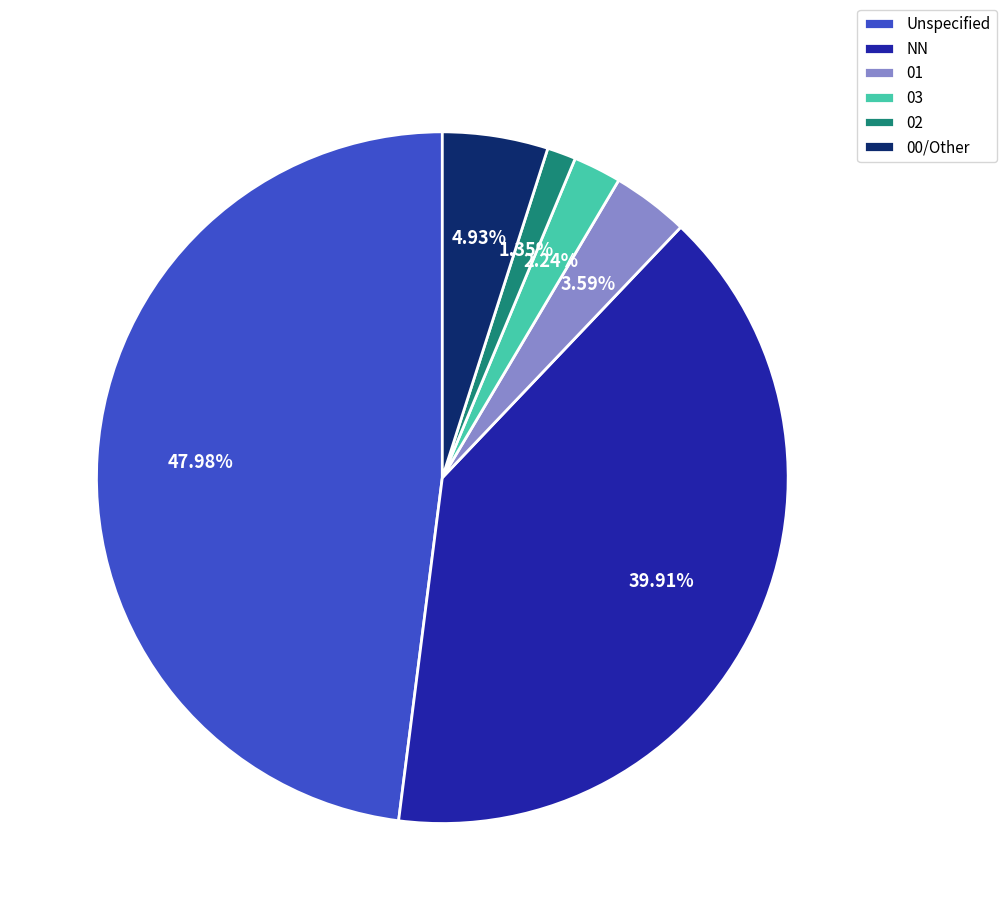

Does any single category account for the majority?

No